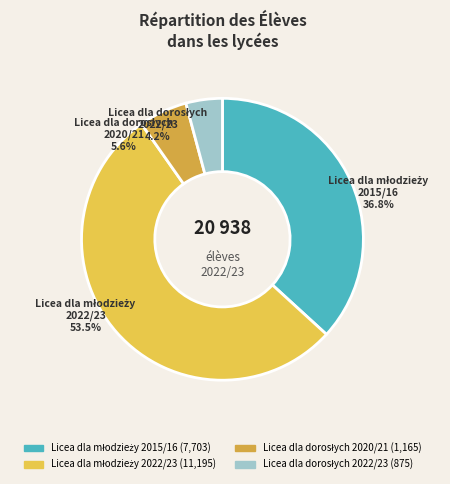

Does any single category account for the majority?

Yes